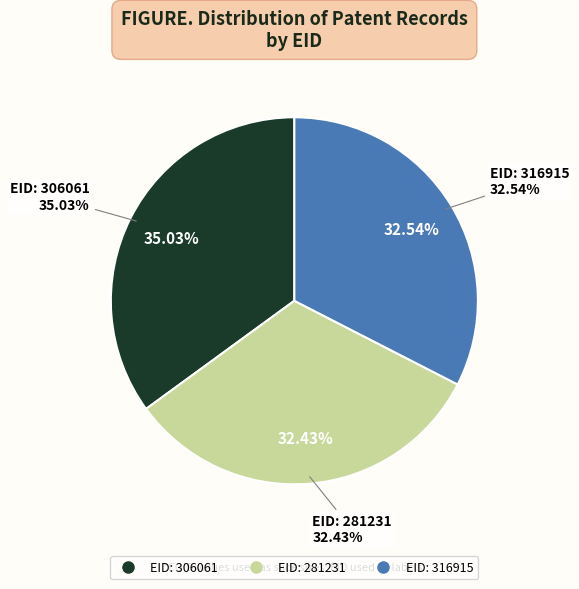

What percentage is the 281231 slice, to the nearest percent?

32%